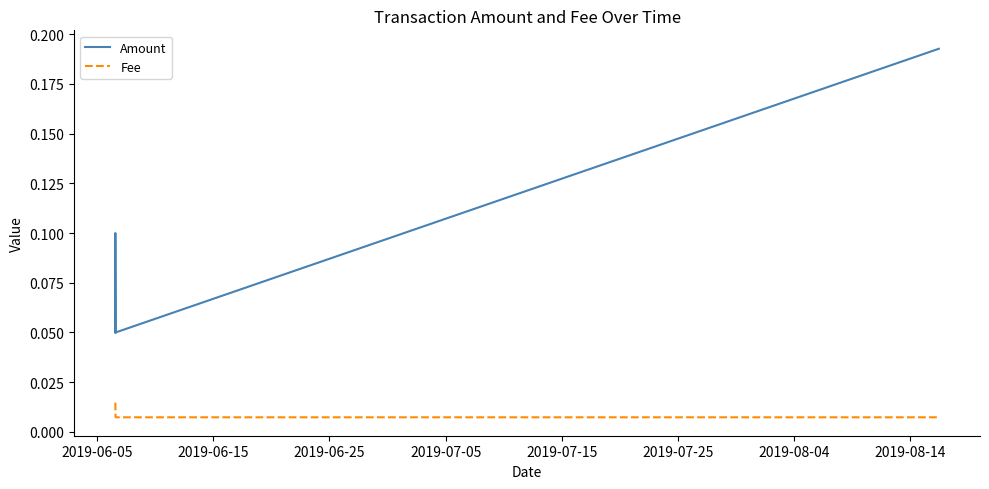

True or false: Amount and Fee cross at least once.

False